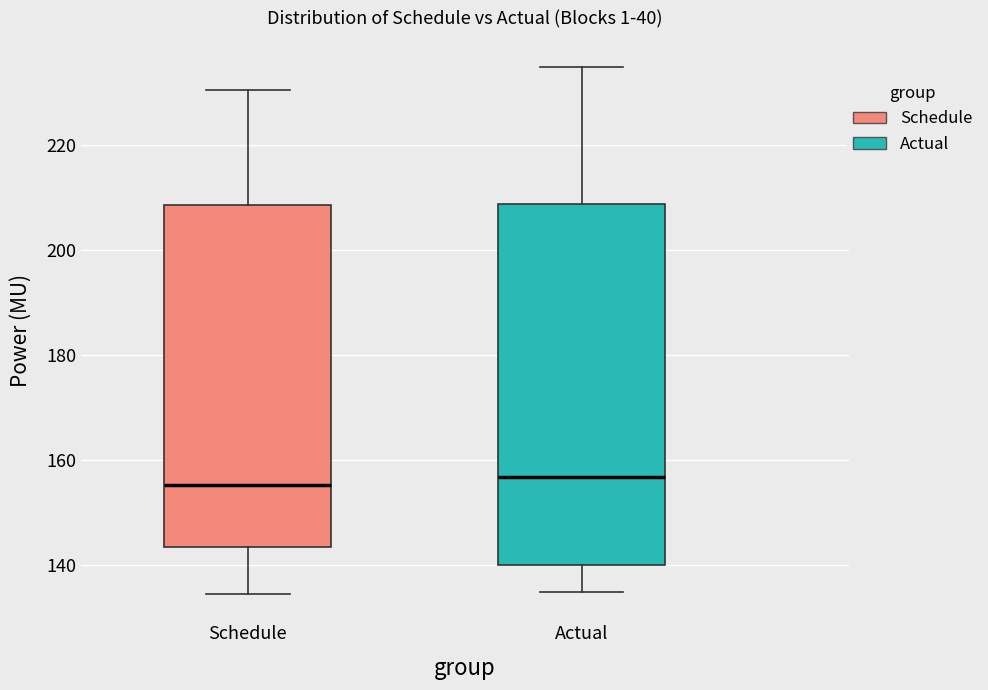

Which box is the tallest, from its lower edge to its upper edge?

Actual